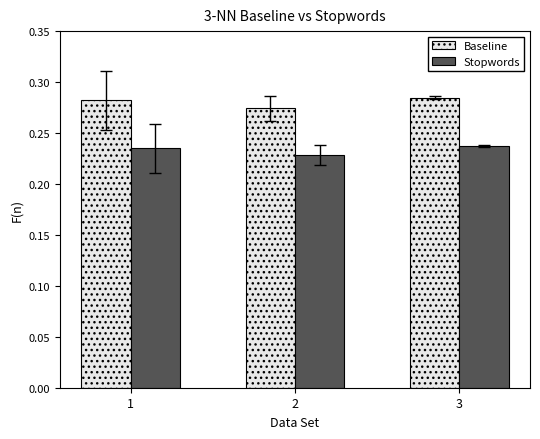

Which series has the largest total across all categories?

Baseline